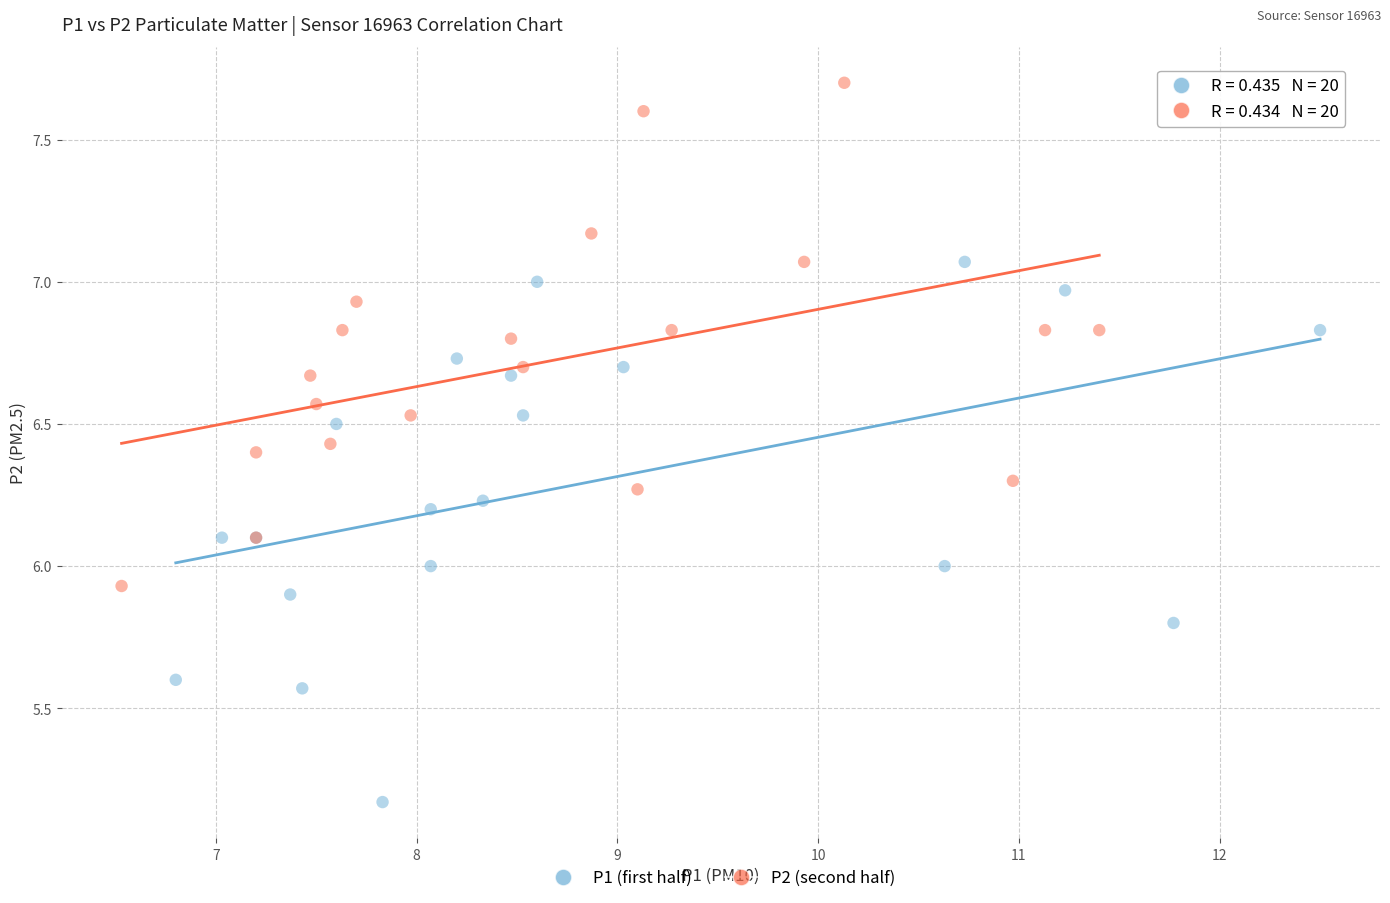

Which series has the largest Y range (max minus min)?

P1 (first half)